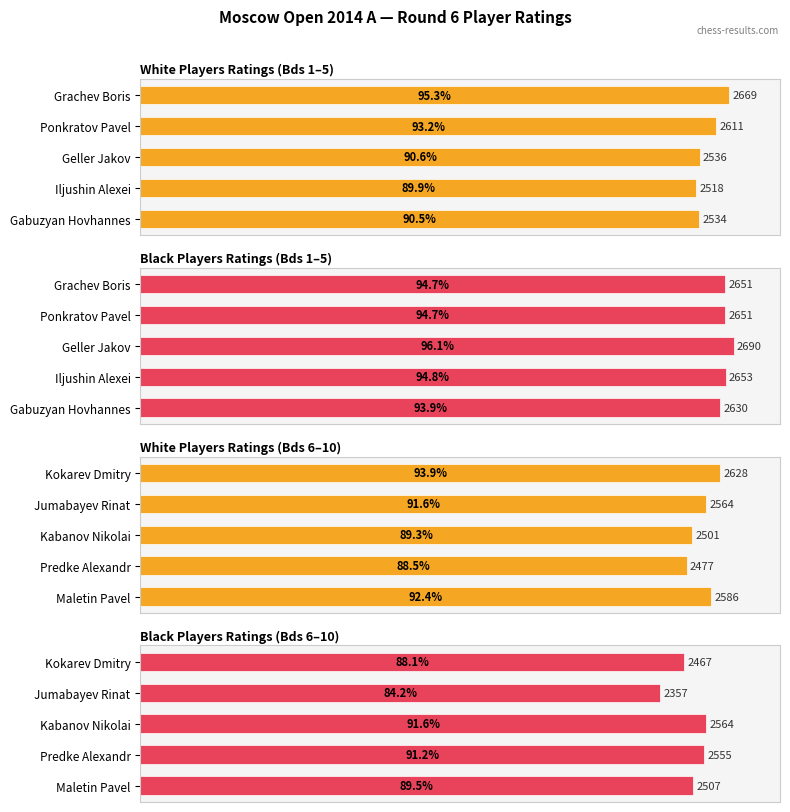

What is the lowest value of the White Players Ratings (Bds 1–5) series?

2518